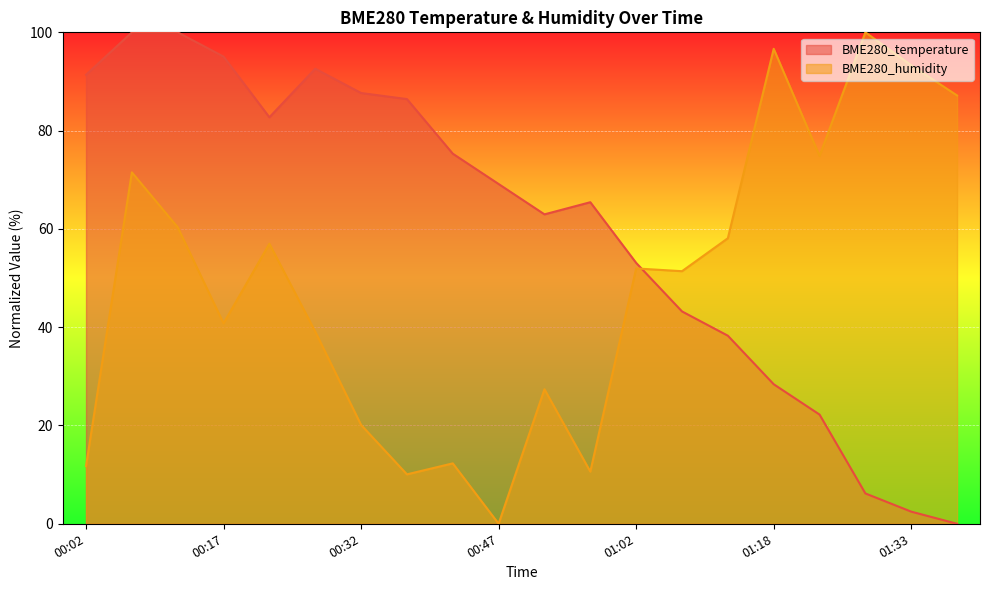

Between which two adjacent categories do BME280_temperature and BME280_humidity first intersect?

01:02 and 01:08